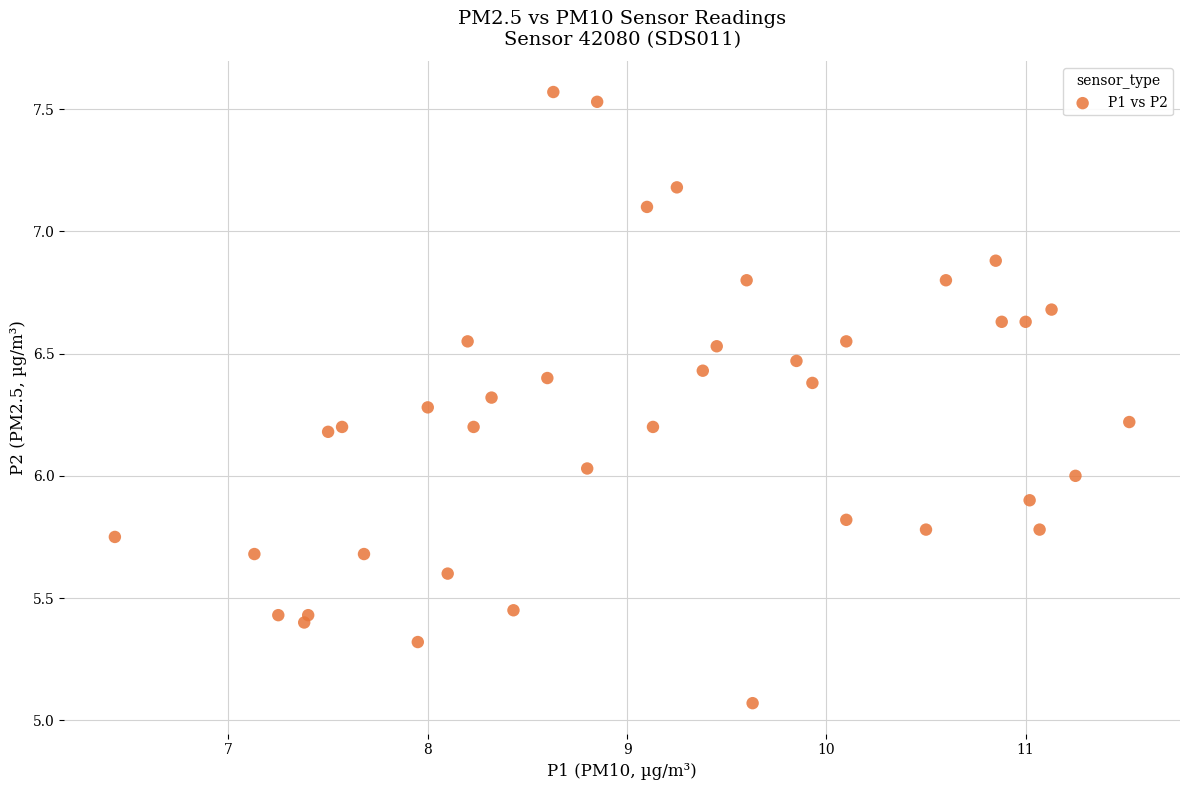

What is the range of Y values (max minus min)?

2.5